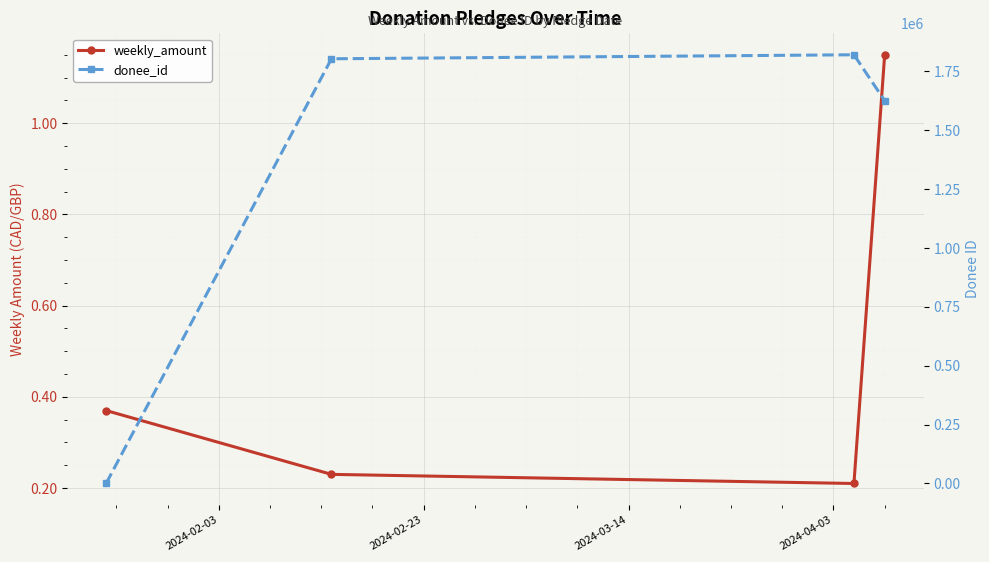

Rank the series by their maximum value, from highest to lowest.

donee_id, weekly_amount